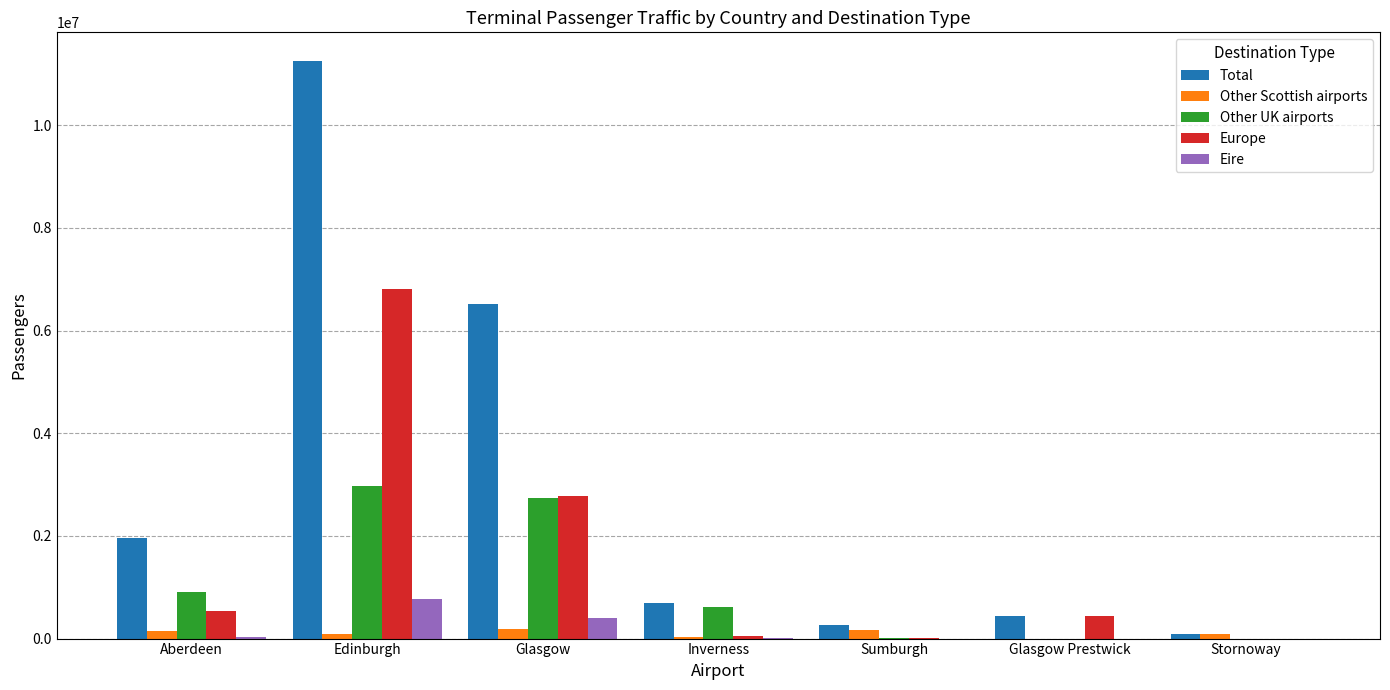

True or false: Other Scottish airports has a value of 31230 at Inverness.

True